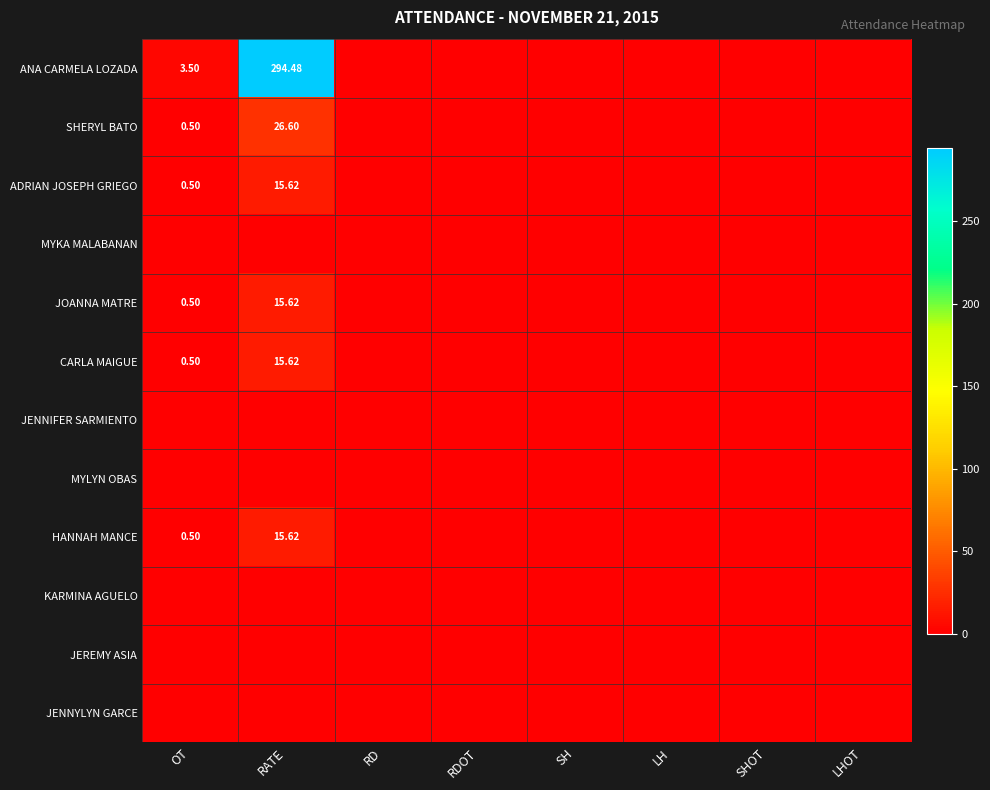

Rank the categories by JENNYLYN GARCE value from lowest to highest.

OT, RATE, RD, RDOT, SH, LH, SHOT, LHOT